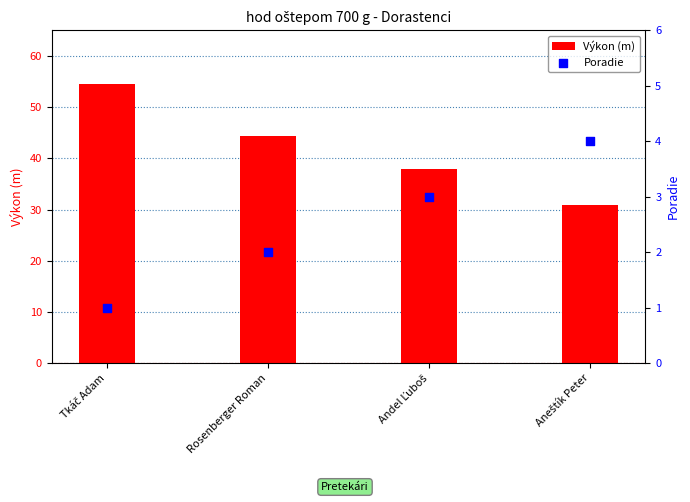

Which series has the largest total across all categories?

Výkon (m)